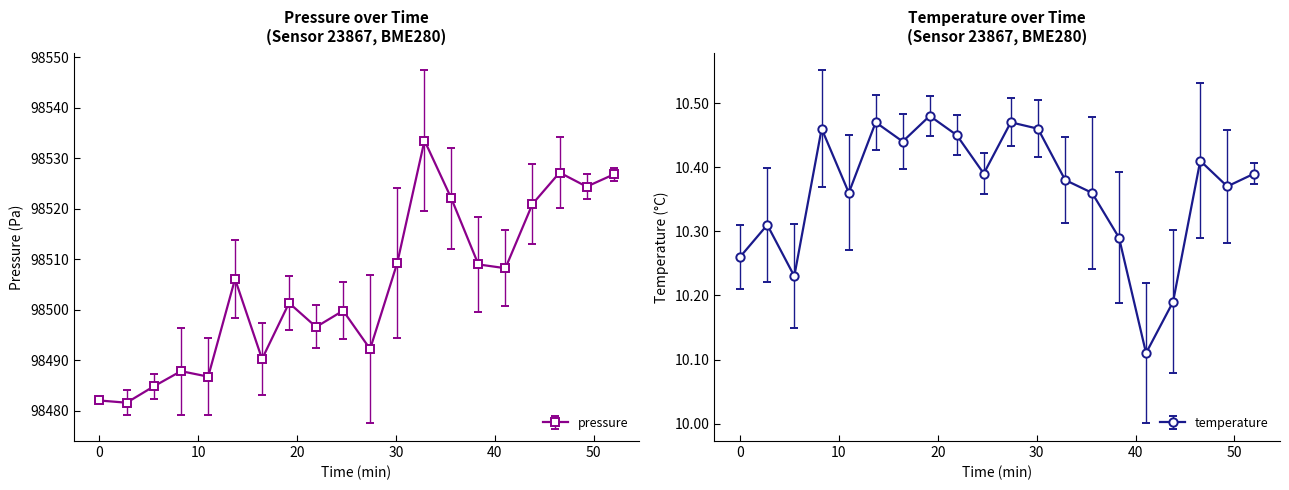

Count the number of categories in the chart.

20